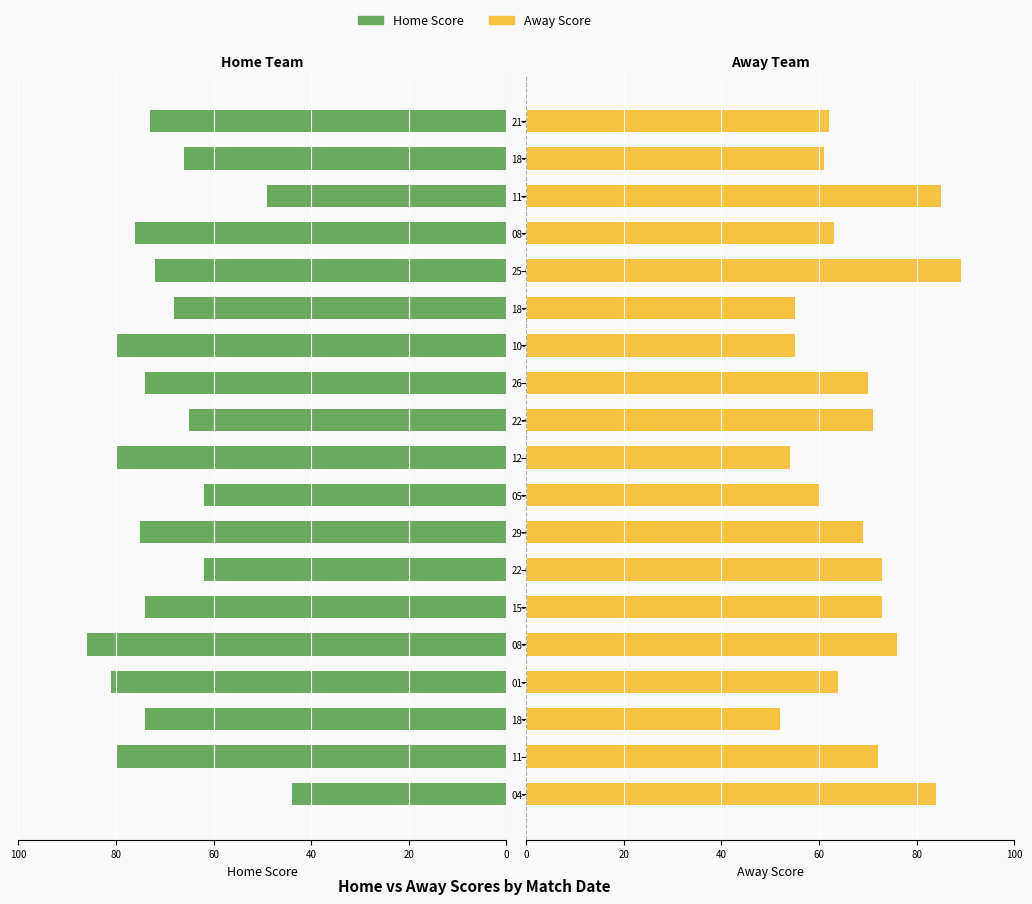

What is the greatest value displayed?

89